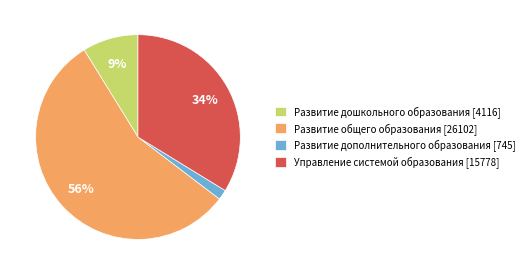

How many slices are in this pie chart?

4